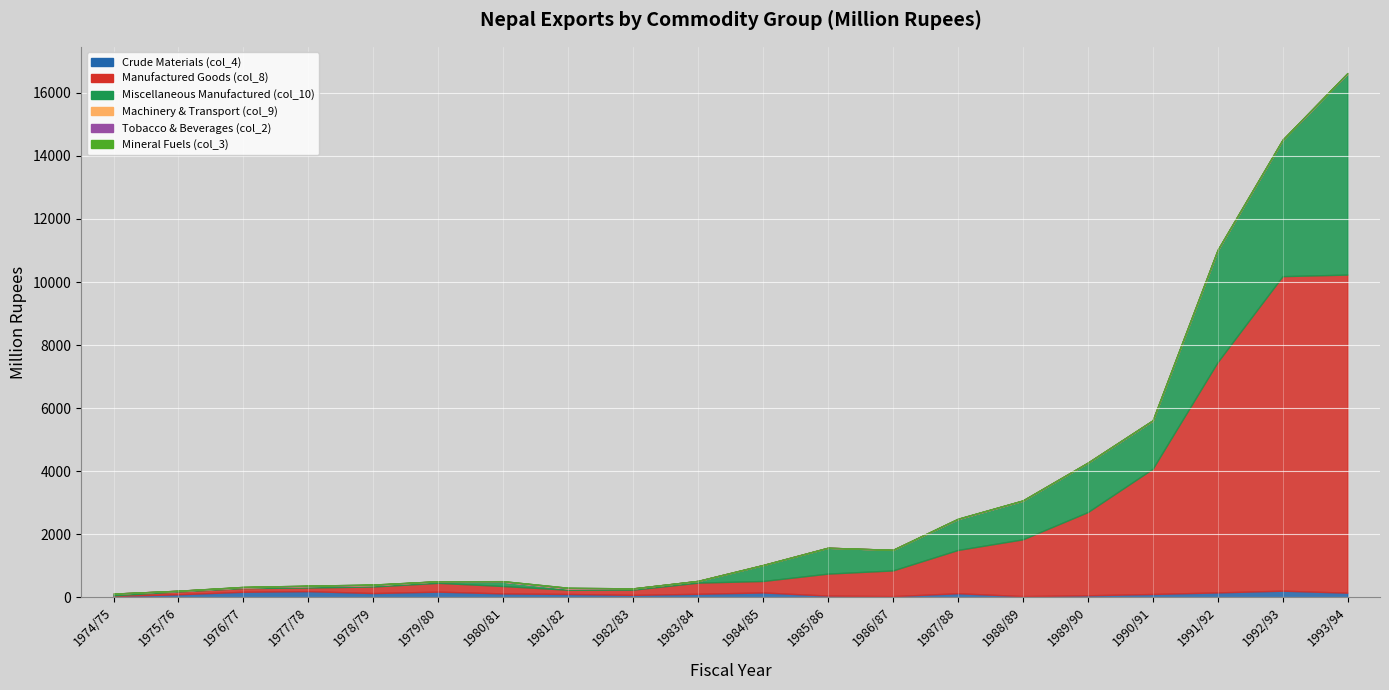

List the series in order of their peak value, highest first.

Manufactured Goods (col_8), Miscellaneous Manufactured (col_10), Crude Materials (col_4), Tobacco & Beverages (col_2), Machinery & Transport (col_9), Mineral Fuels (col_3)